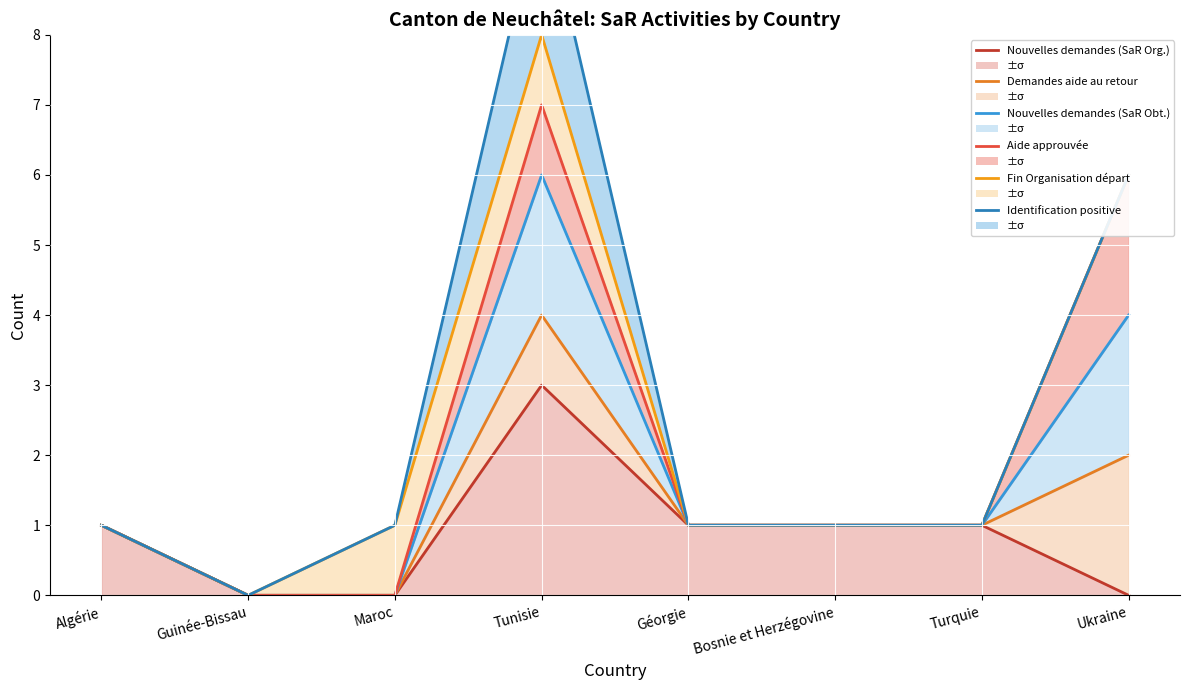

What is the approximate value of Demandes aide au retour at Ukraine?

2